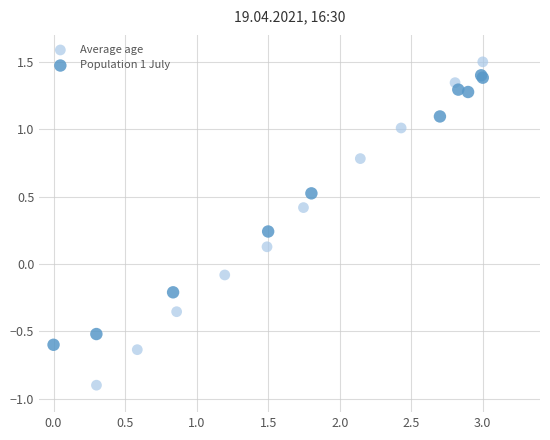

Which series reaches the minimum Y coordinate?

Average age